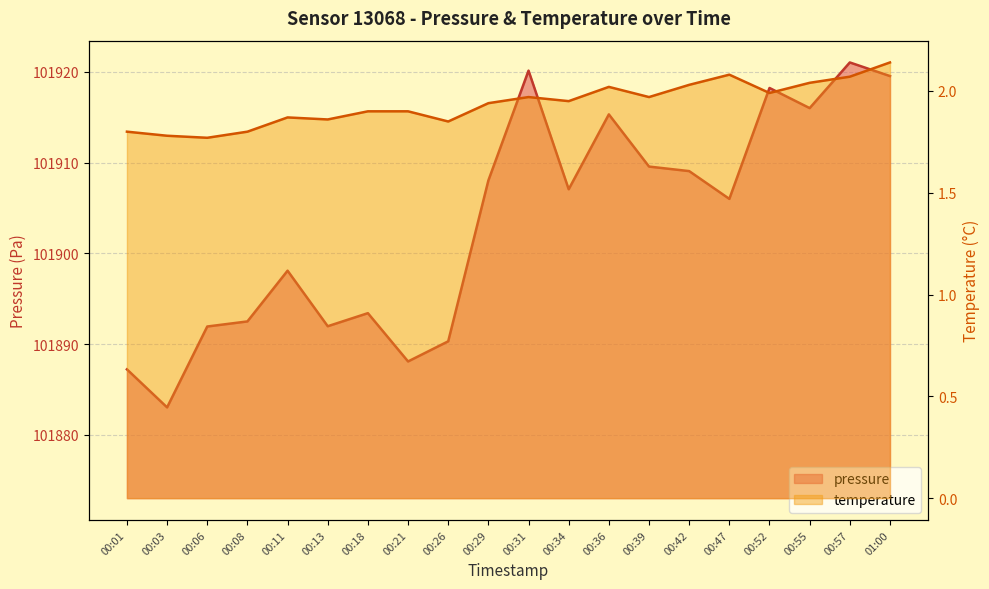

In pressure, how many points are higher than both neighbors (excluding endpoints)?

6